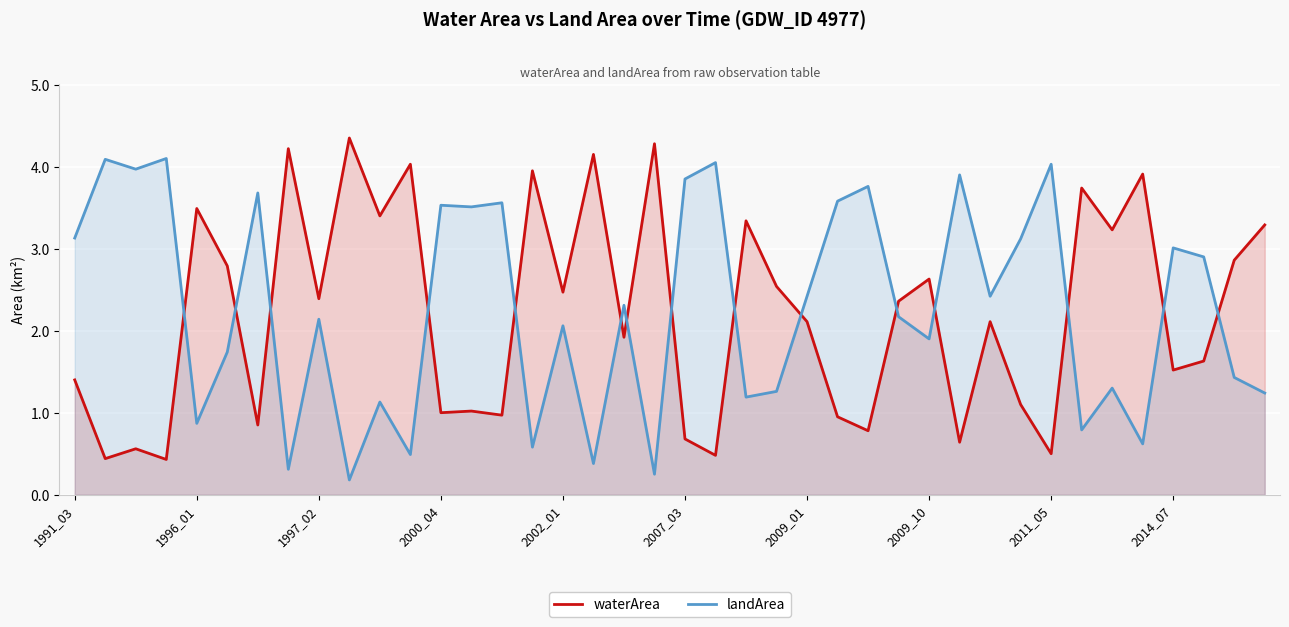

After their last crossing, which series has the higher values: waterArea or landArea?

waterArea